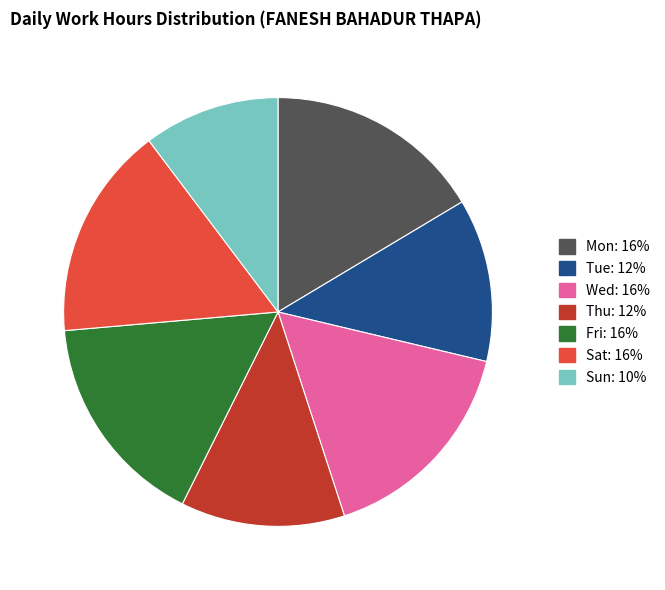

Is there a majority slice in this chart?

No